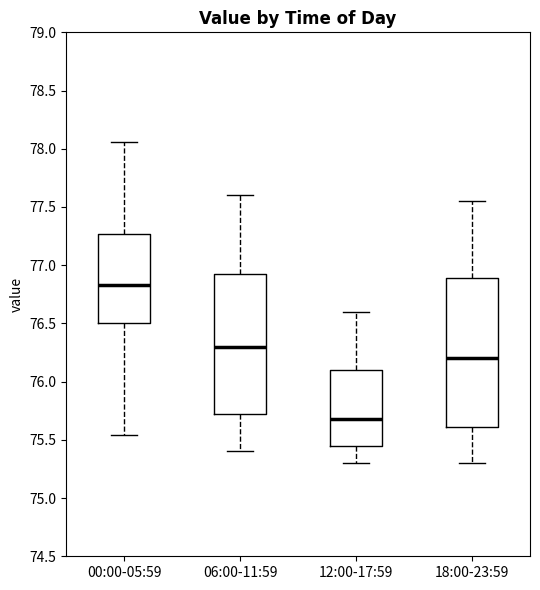

Which box is the tallest, from its lower edge to its upper edge?

18:00-23:59